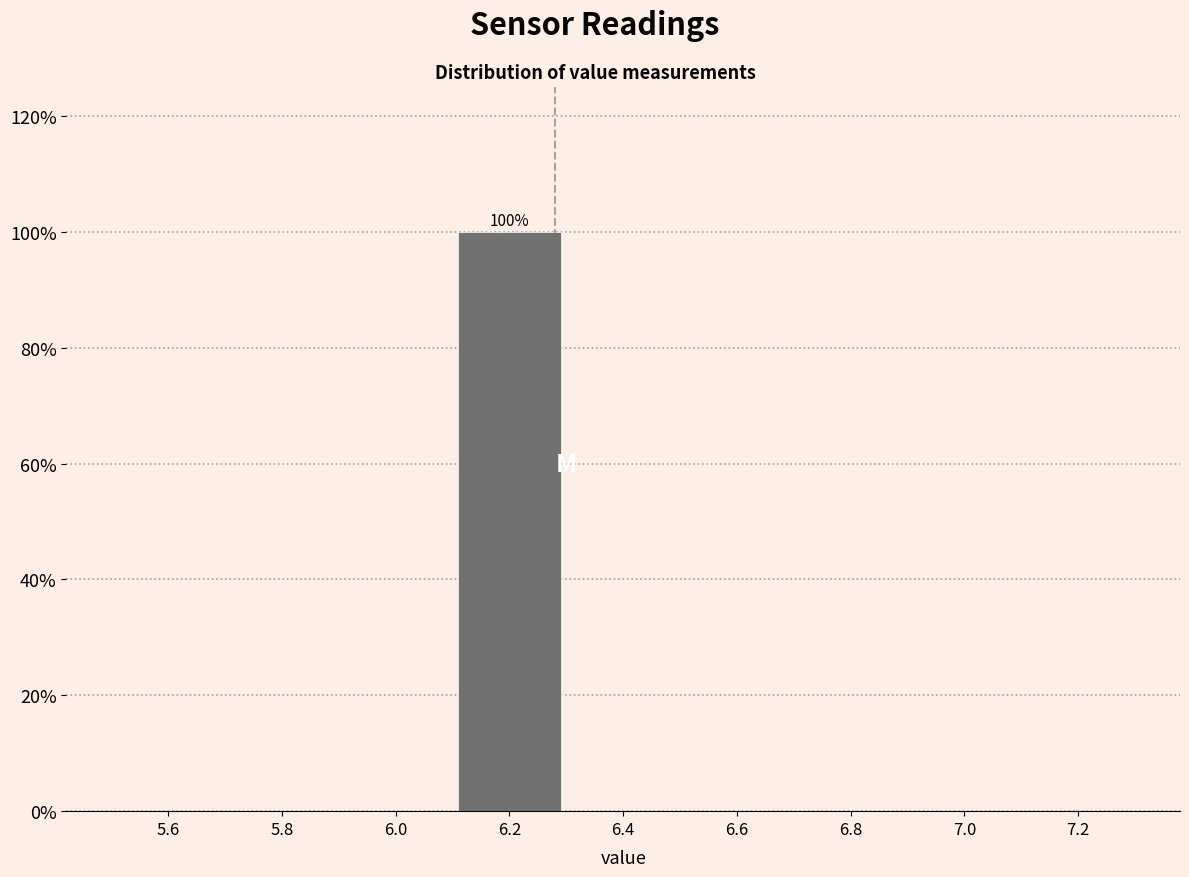

Which range on the x-axis has the tallest bar?

6.1 to 6.3